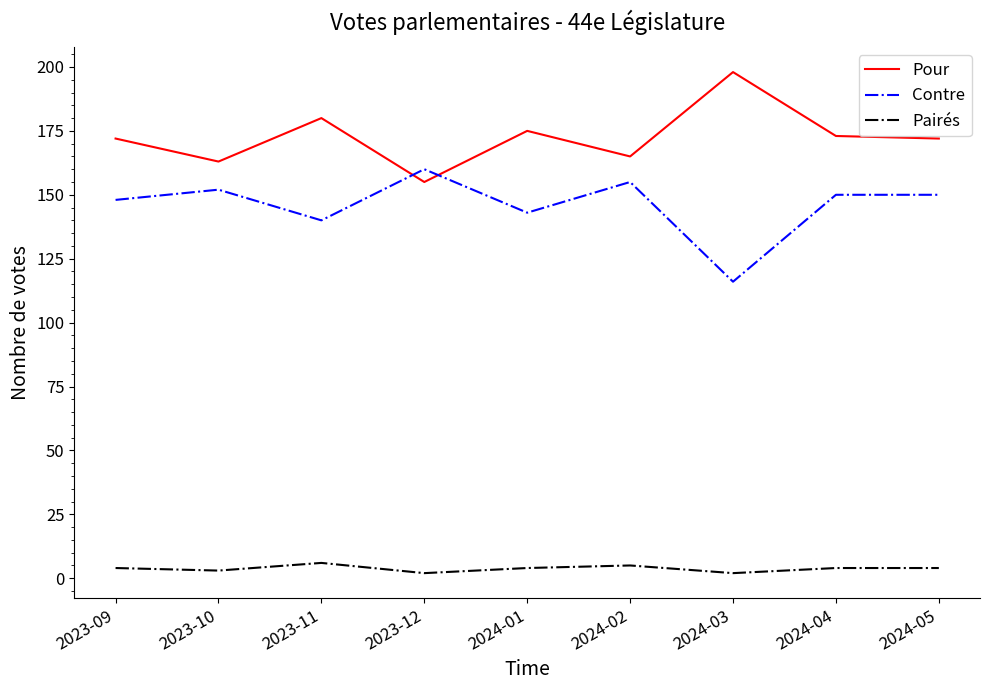

Rank the series at 2024-02 from lowest to highest value.

Pairés, Contre, Pour